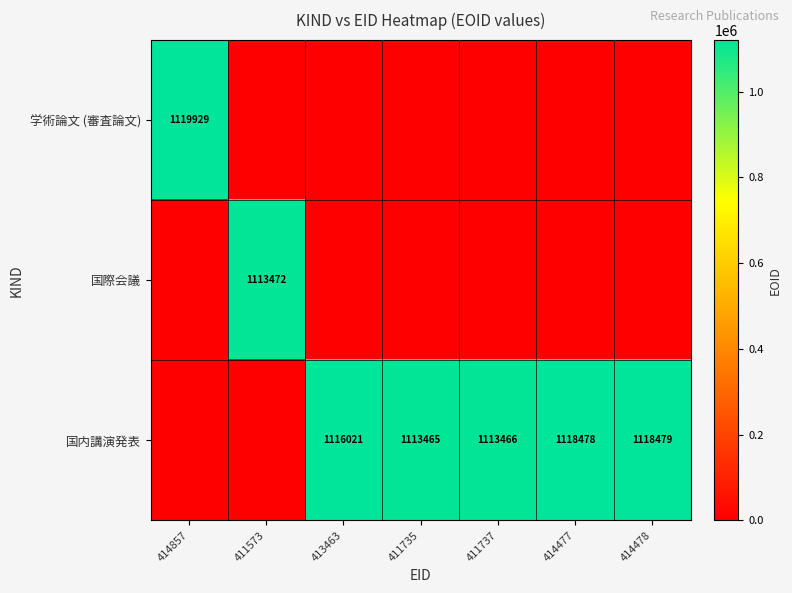

The 国内講演発表 series shows 1113465 at 411735. True or false?

True